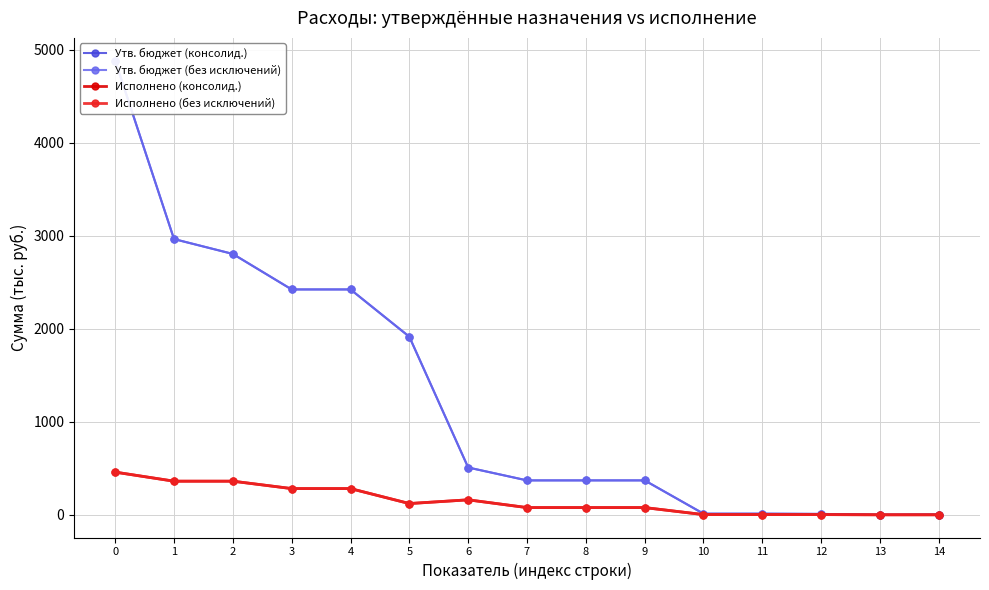

At how many categories does at least one series exceed 2251?

5